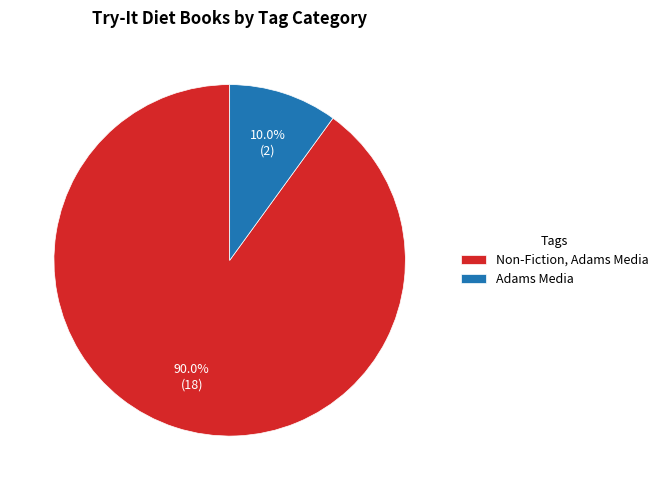

What is the smallest slice in the pie chart?

Adams Media